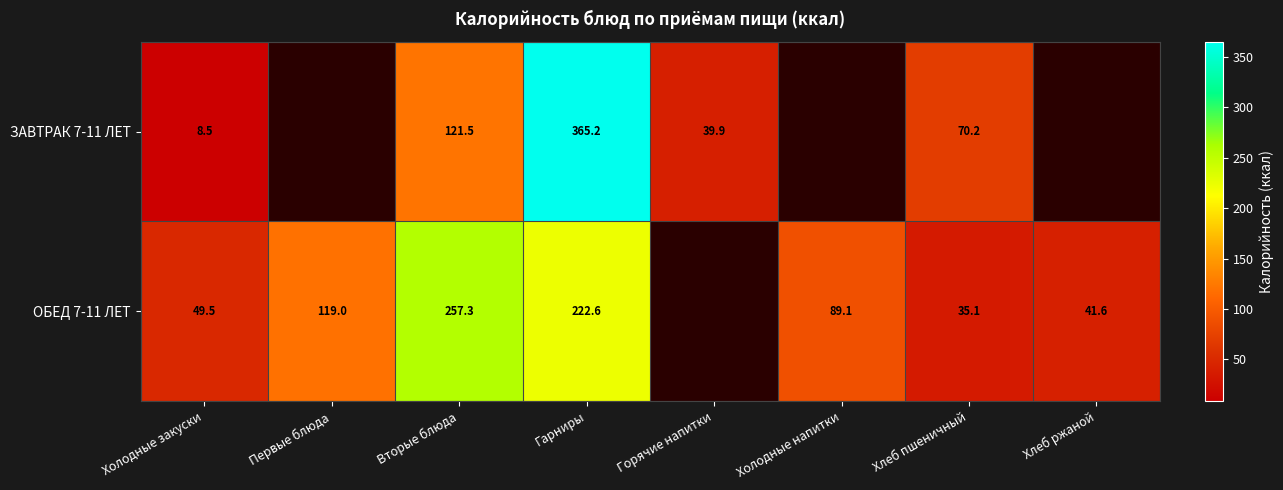

What is the spread (max minus min) of values at Хлеб пшеничный?

35.1